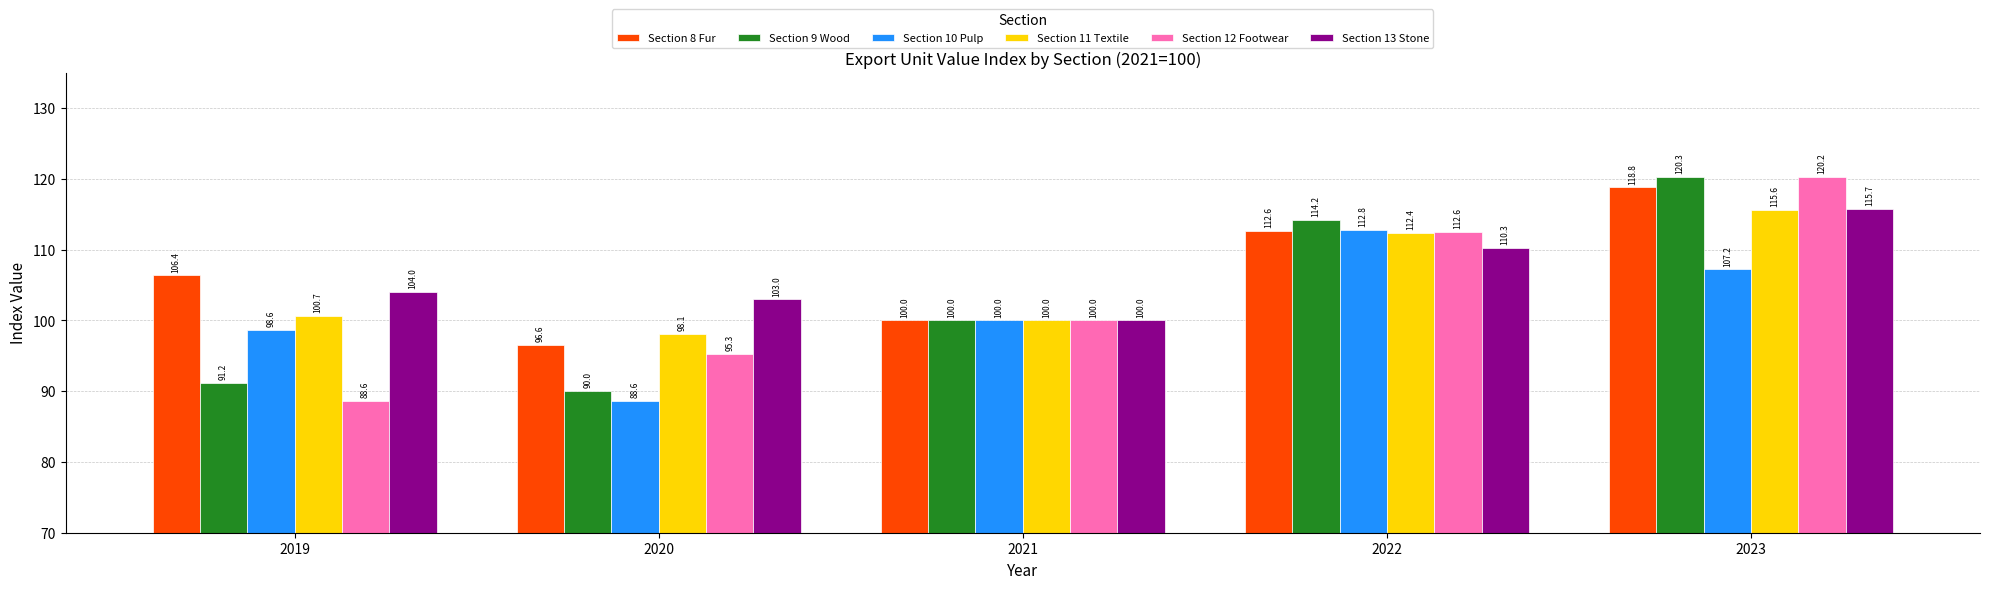

At how many categories does at least one series exceed 89?

5